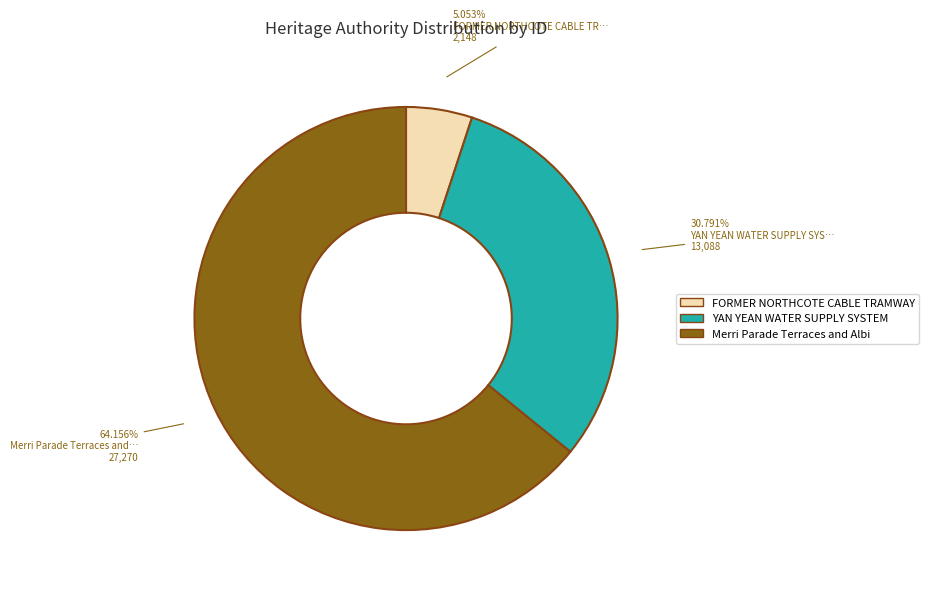

Does any single category account for the majority?

Yes